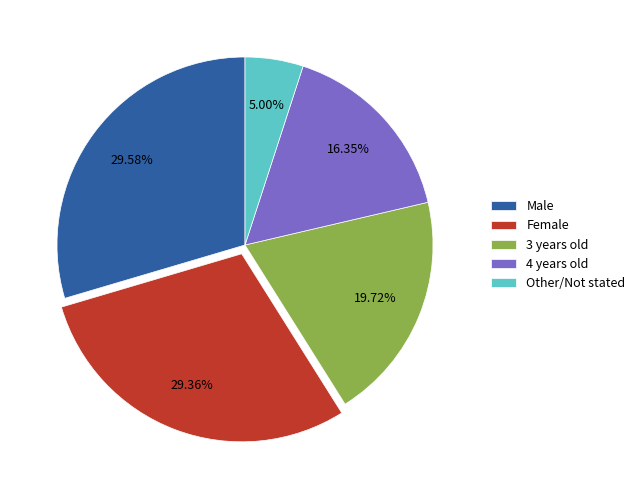

What is the ratio of the value at 4 years old to the value at Male?

0.6